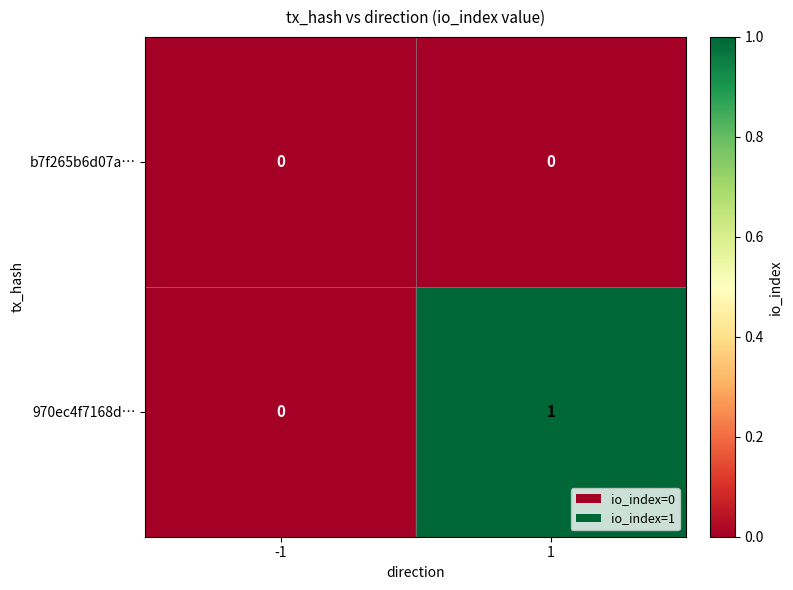

Reading right to left, transcribe all the data shown in this chart.

b7f265b6d07a…: 0	0
970ec4f7168d…: 1	0